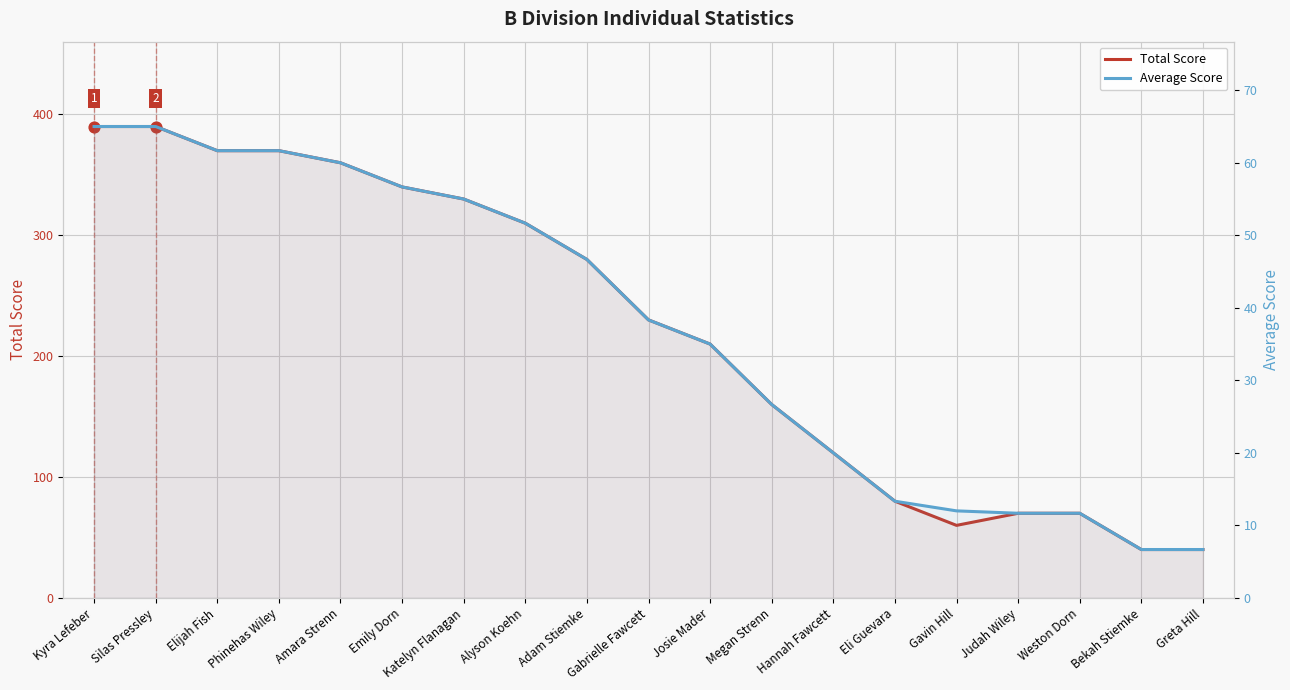

What are all the series names shown in the legend?

Total Score, Average Score